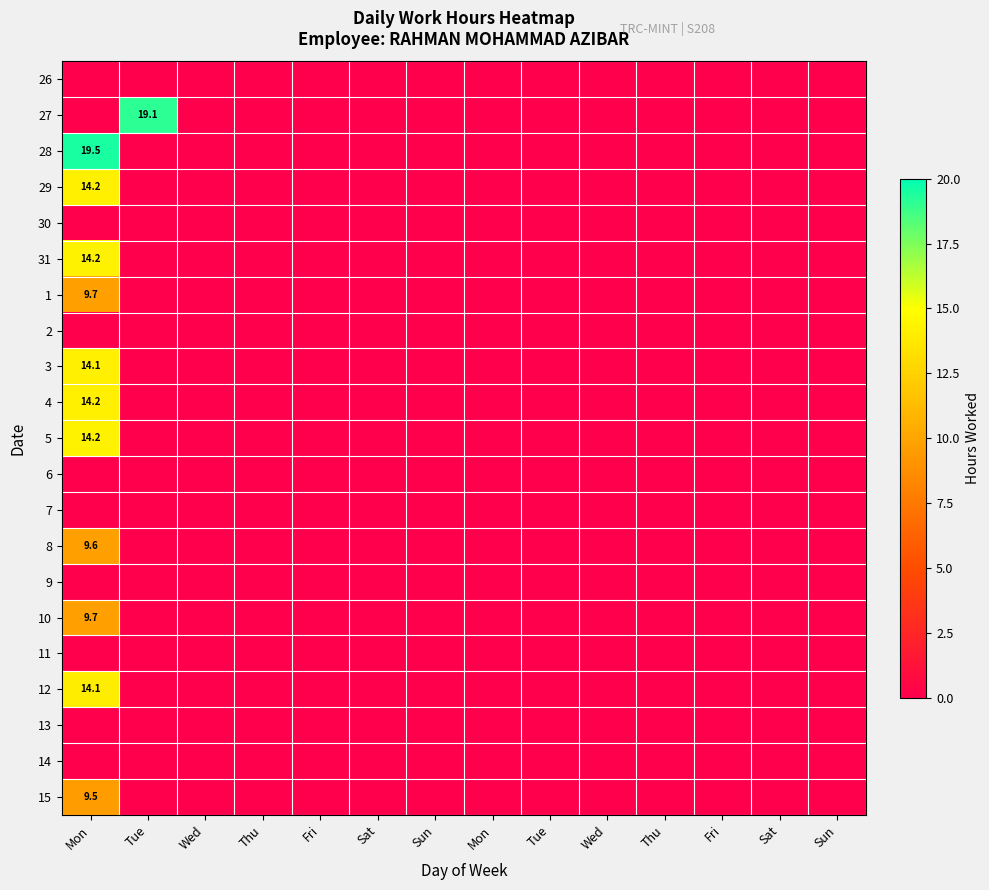

True or false: 28 has a value of 0.0 at Thu.

True